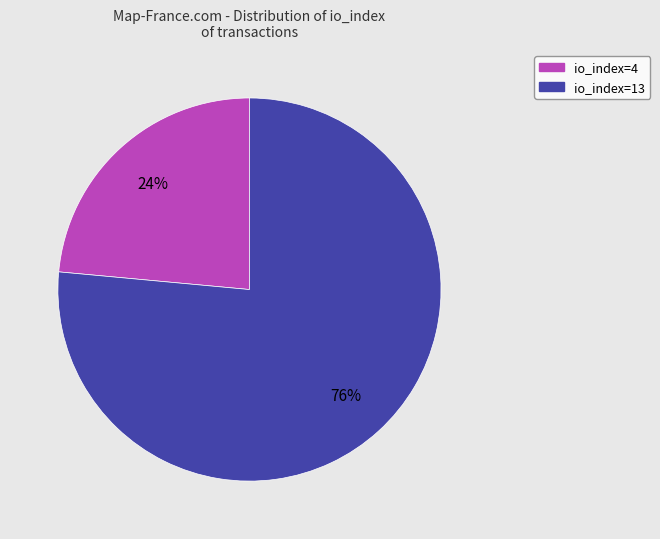

Combined, do io_index=13 and io_index=4 account for over 50%?

Yes